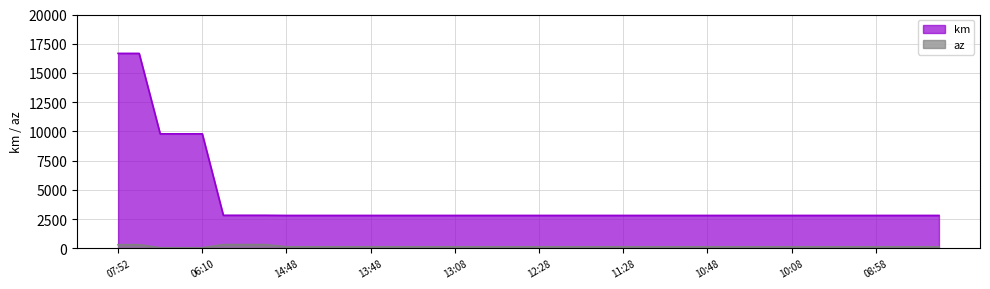

What is the minimum value for az?

45